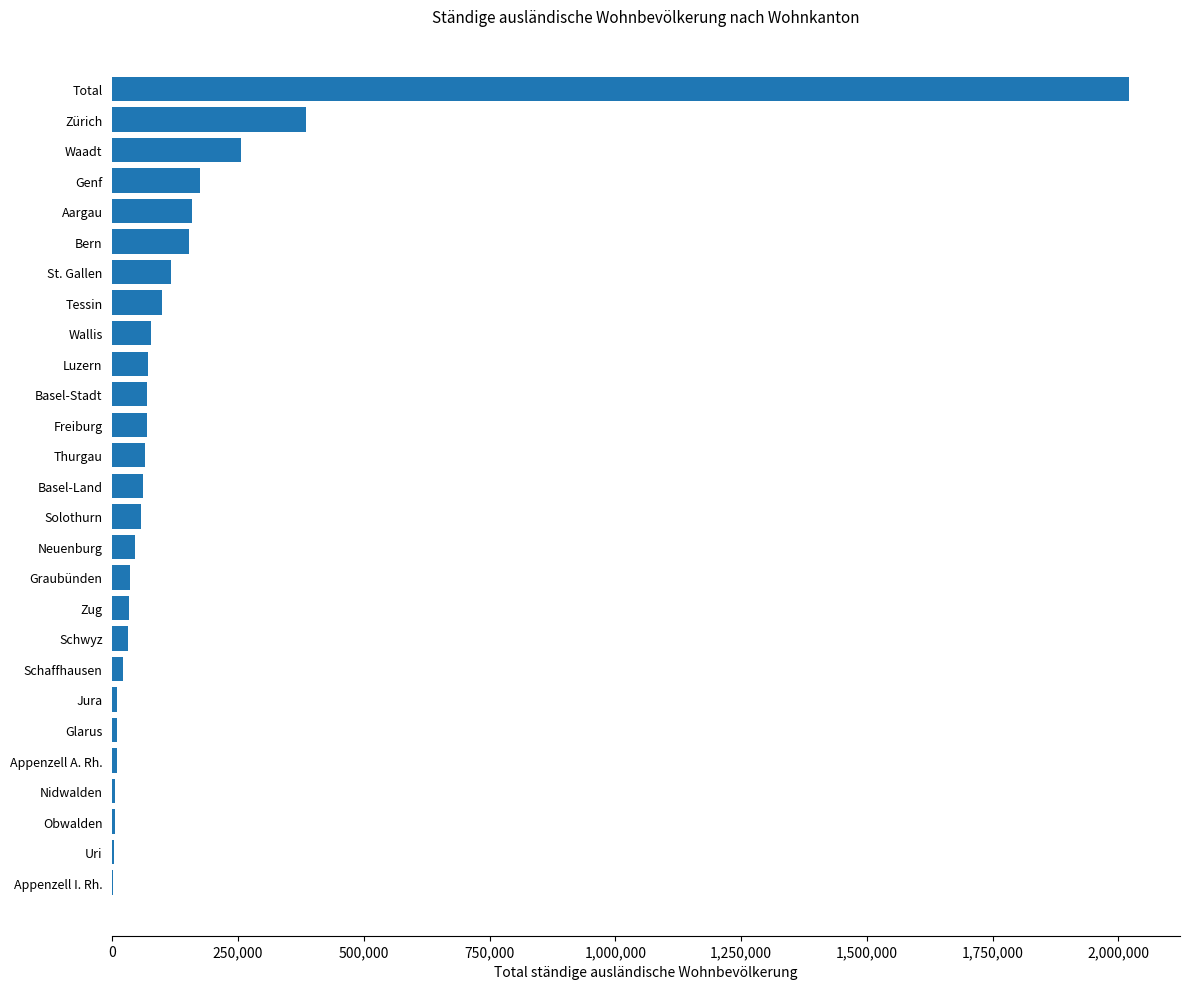

The value at St. Gallen is 116818. True or false?

True